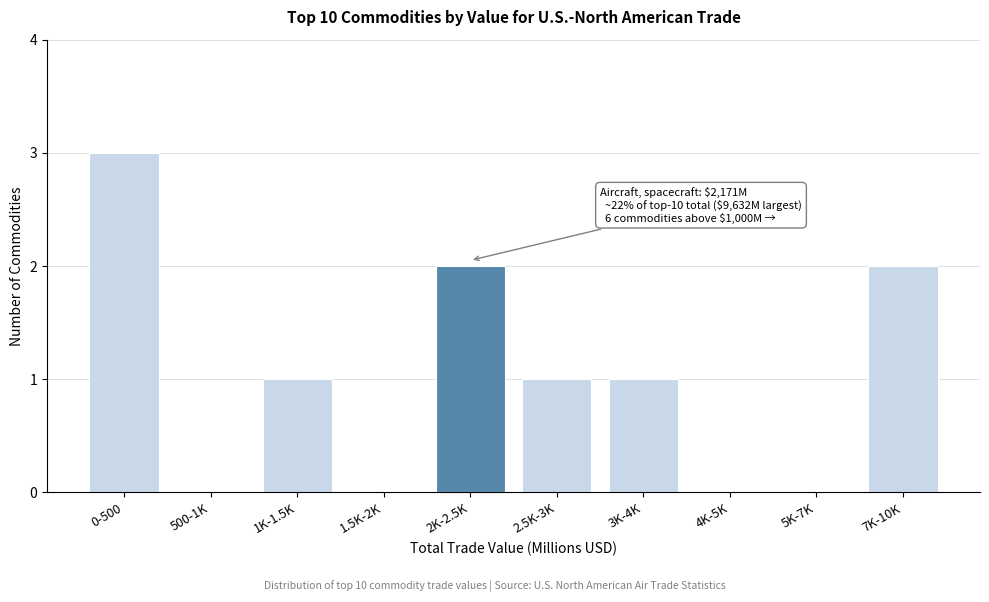

Reading left to right, list all the values displayed in this chart.

0-500=3	500-1K=0	1K-1.5K=1	1.5K-2K=0	2K-2.5K=2	2.5K-3K=1	3K-4K=1	4K-5K=0	5K-7K=0	7K-10K=2